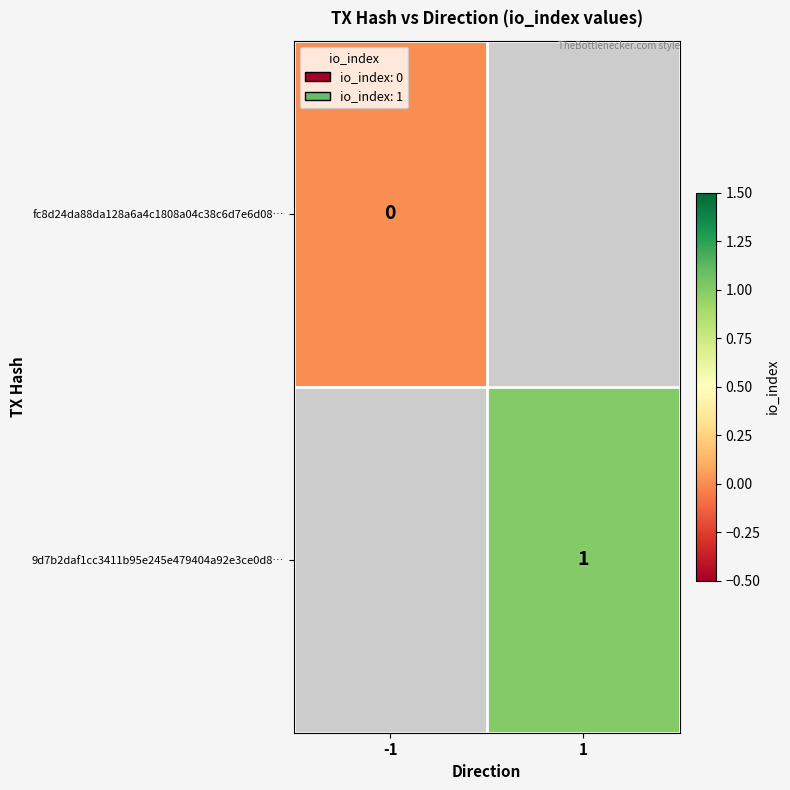

At which label is fc8d24da88da128a6a4c1808a04c38c6d7e6d08… closest to 0?

-1